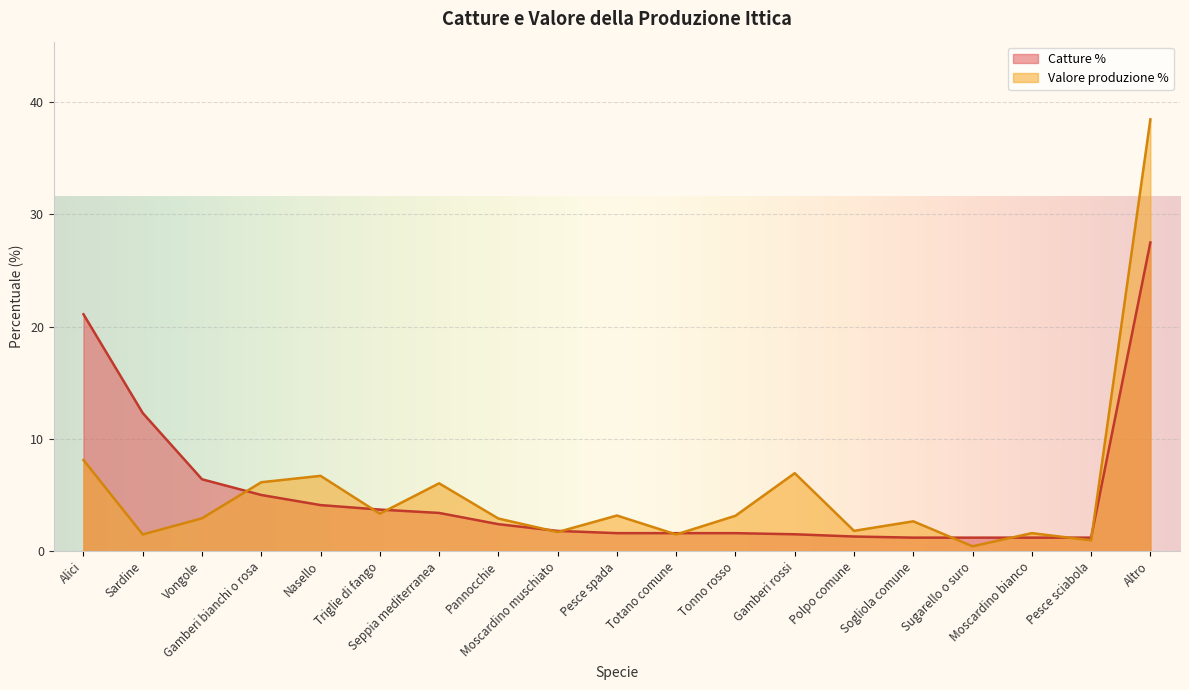

Reading left to right, transcribe all the data shown in this chart.

Catture (tonnellate): 21.1	12.3	6.4	5.0	4.1	3.7	3.4	2.4	1.8	1.6	1.6	1.6	1.5	1.3	1.2	1.2	1.2	1.2	27.5
Valore della produzione (milioni euro): 8.1	1.5	2.9	6.1	6.7	3.3	6.0	2.9	1.7	3.2	1.5	3.1	6.9	1.8	2.7	0.4	1.6	1.0	38.5